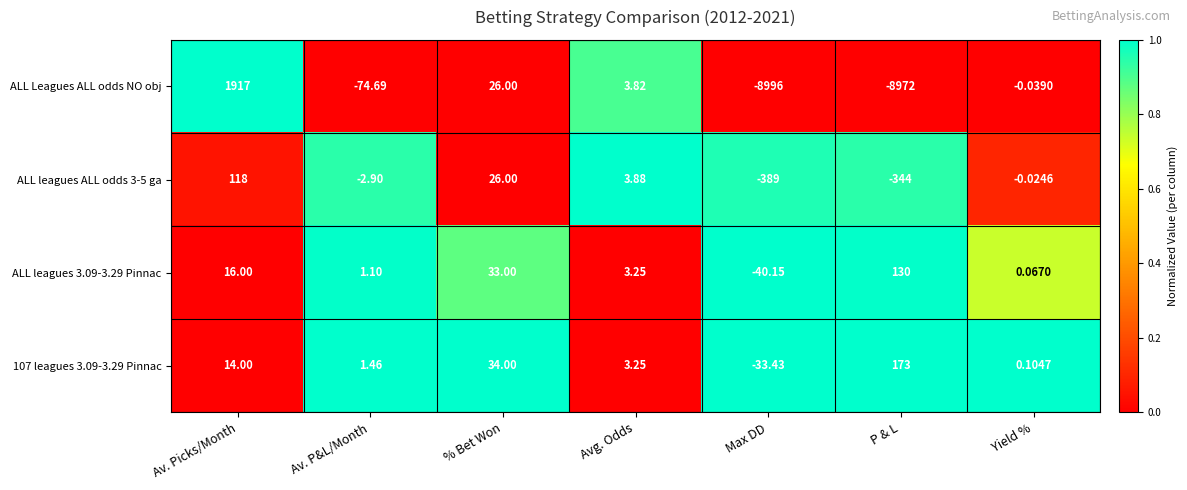

Which category has the lowest value across all series?

Max DD